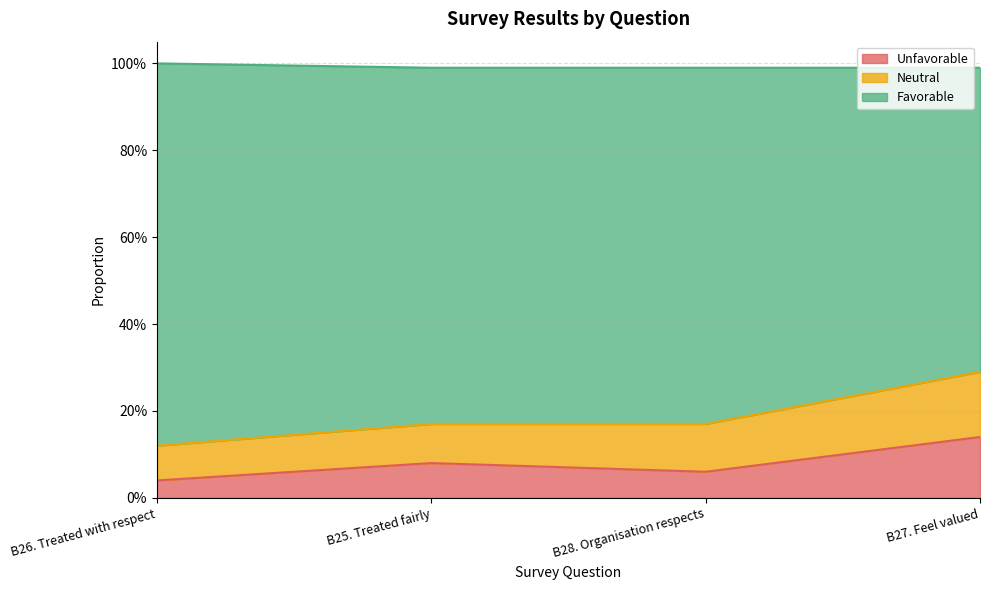

Does the chart display data point markers on the line(s)?

No